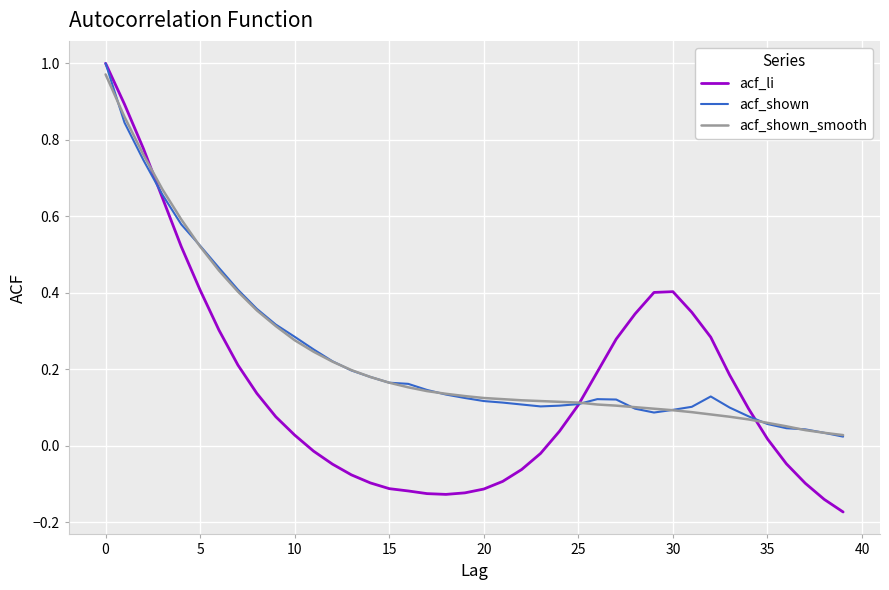

Is it true that acf_shown equals 0.2 at 20?

False